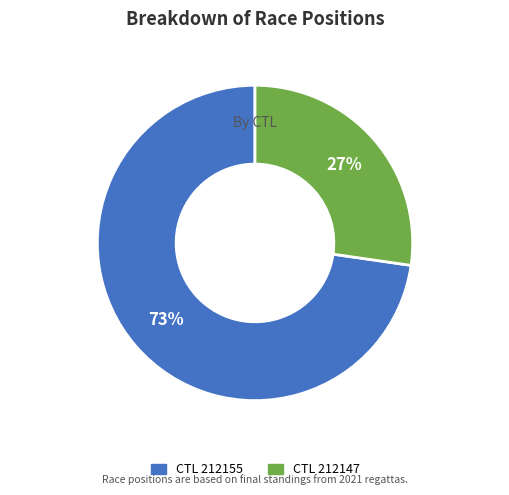

Does any single category account for the majority?

Yes